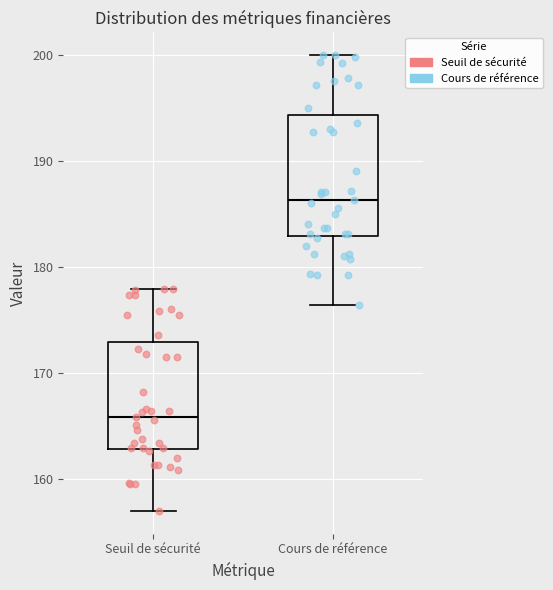

Reading left to right, transcribe this box plot: for each box, give where its median line is, the range the box spans, and where its two whiskers end, as read against the y-axis. The values are not printed on the chart, so give them approximately, as read against the axis.

Seuil de sécurité: median 166, box 163 to 173, whiskers 157 to 178
Cours de référence: median 186, box 183 to 194, whiskers 176 to 200